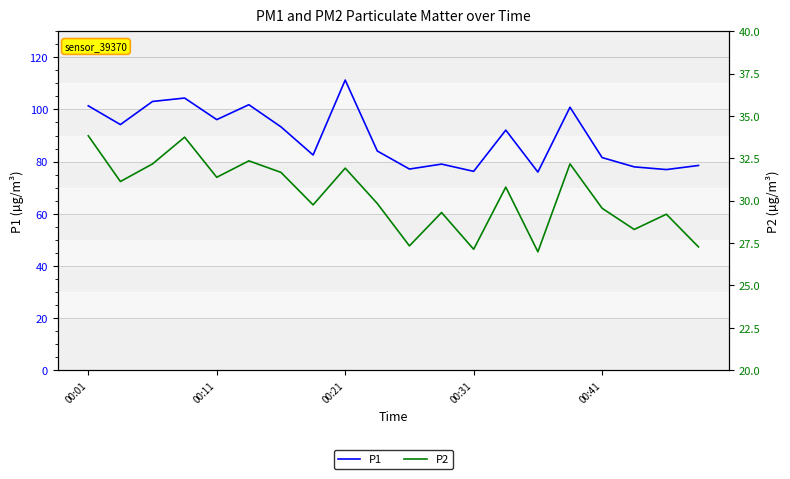

At which label does P1 reach its peak?

00:21